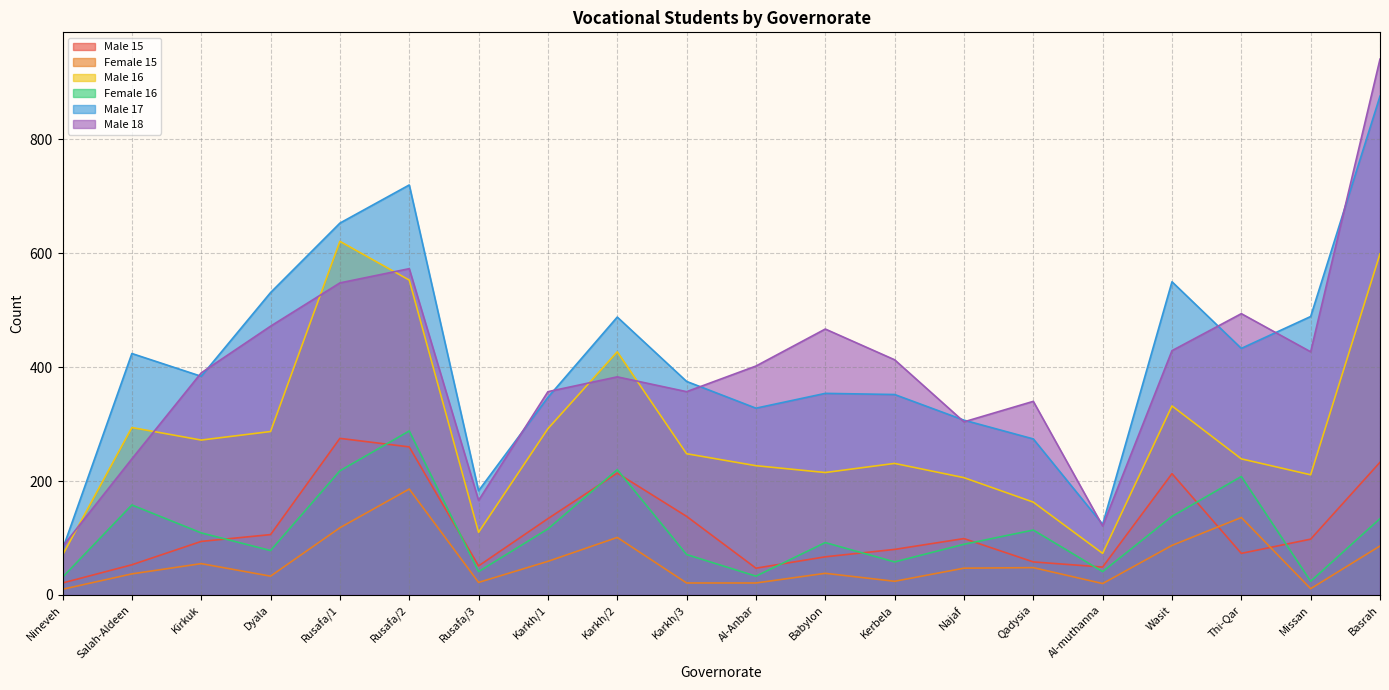

True or false: Male 17 and Female 15 cross at least once.

False